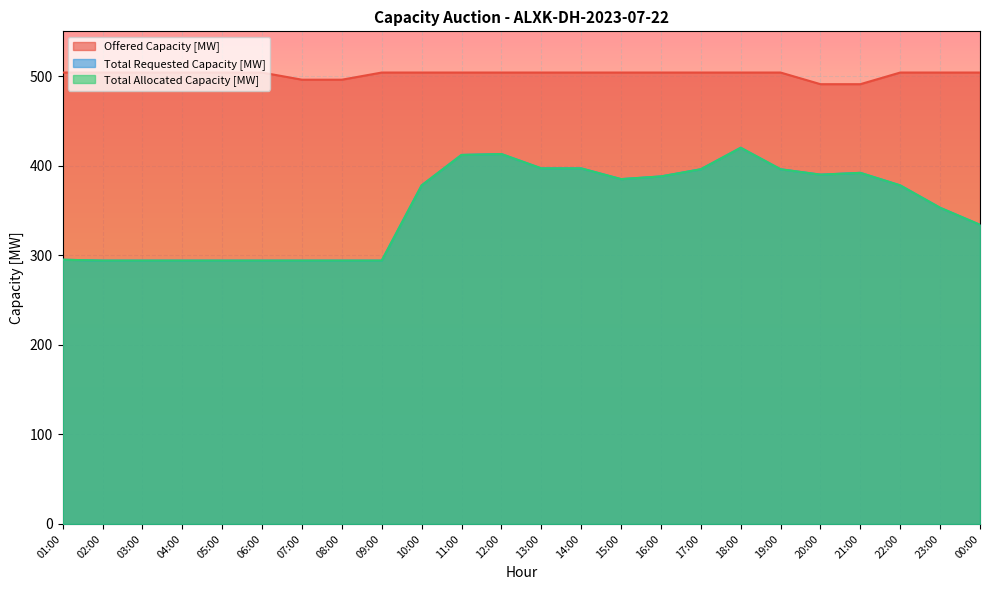

Reading left to right, extract all data points from this chart.

Offered Capacity [MW]: 504	504	504	504	504	504	496	496	504	504	504	504	504	504	504	504	504	504	504	491	491	504	504	504
Total Requested Capacity [MW]: 295	294	294	294	294	294	294	294	294	378	412	413	397	397	385	388	396	420	396	390	392	378	353	334
Total Allocated Capacity [MW]: 295	294	294	294	294	294	294	294	294	378	412	413	397	397	385	388	396	420	396	390	392	378	353	334